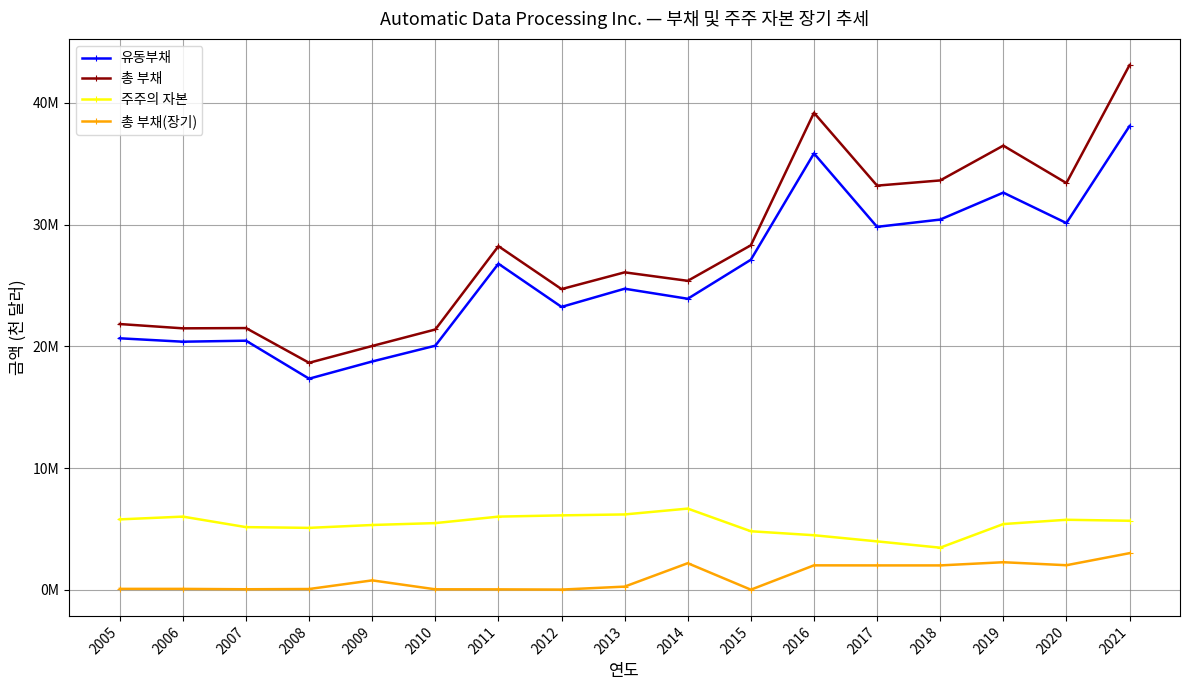

The value of 총 부채 at 2019 is 36487800. True or false?

True